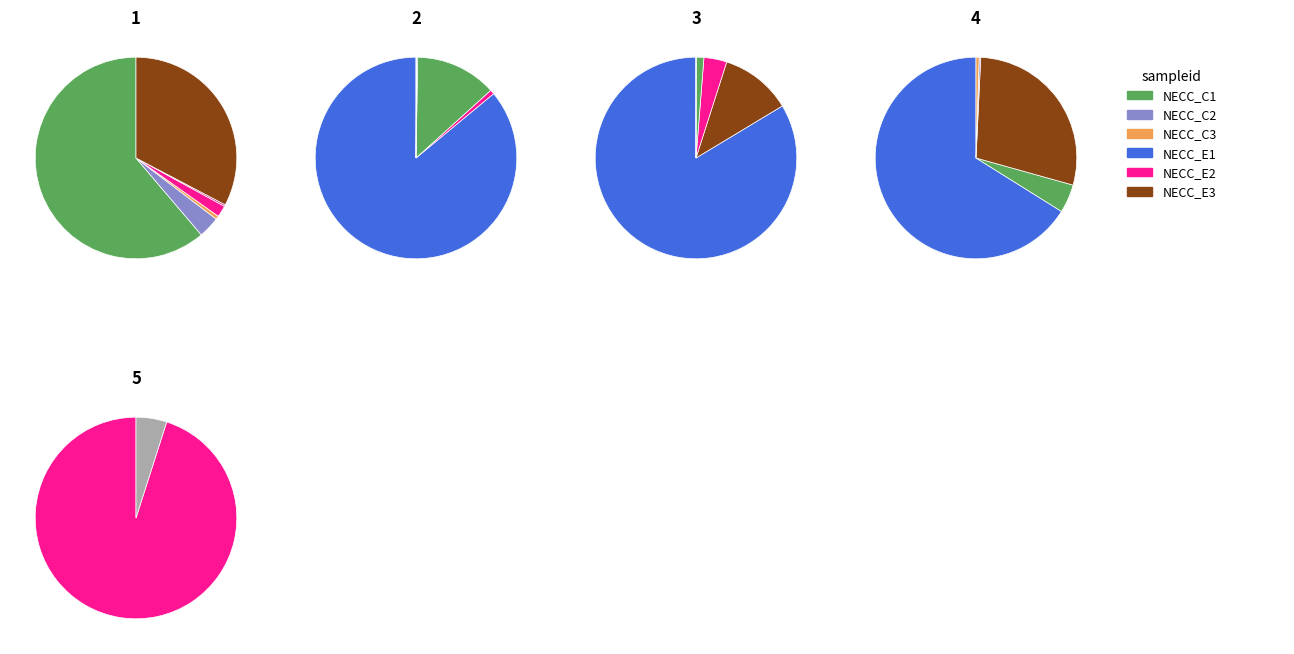

What is the spread (max minus min) of values at 2?

4631